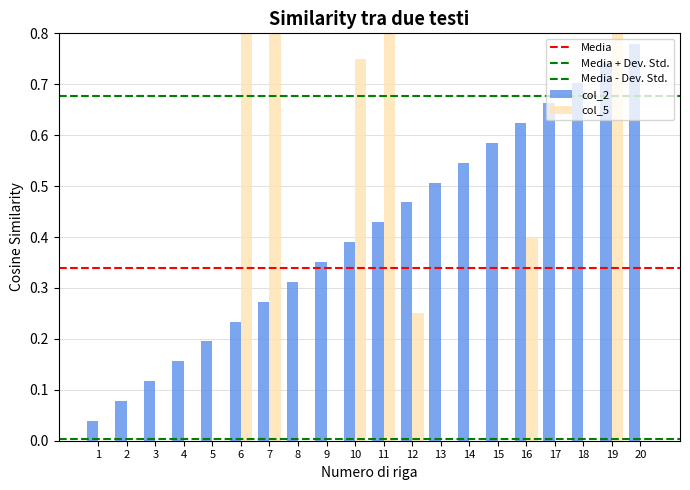

List the series in order of their overall mean, lowest first.

col_5, col_2